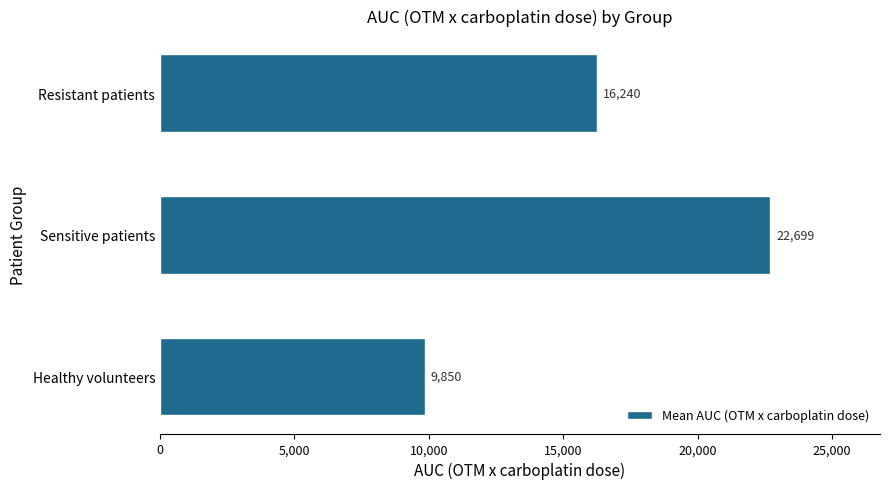

What value does the data have at Sensitive patients?

22699.4